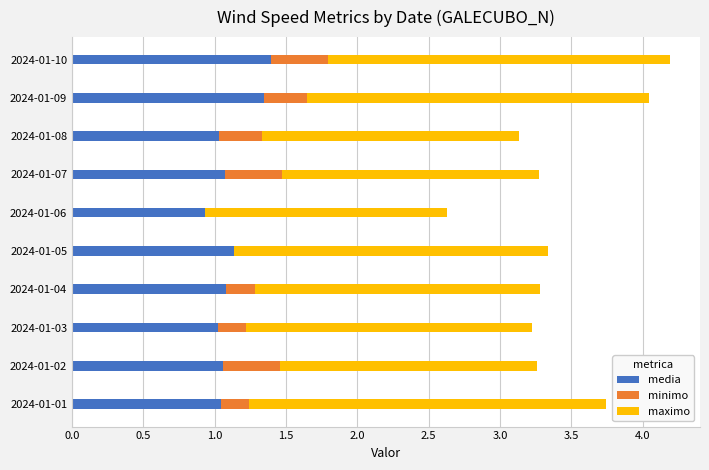

What is the maximum value for media?

1.4